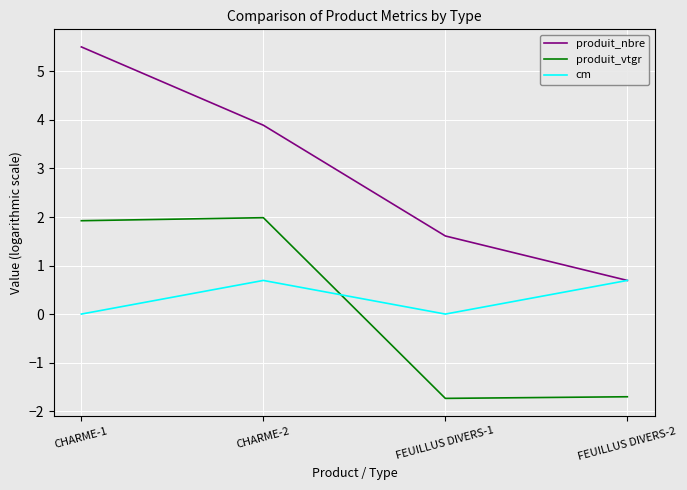

What is the spread (max minus min) of values at CHARME-1?

5.5